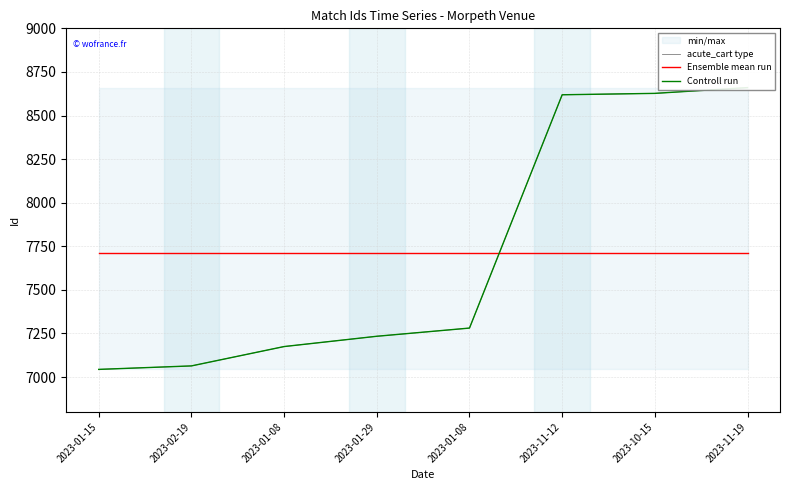

Reading left to right, extract all data points from this chart.

acute_cart type: 7044	7064	7175	7234	7281	8619	8627	8660
Ensemble mean run: 7713	7713	7713	7713	7713	7713	7713	7713
Controll run: 7044	7064	7175	7234	7281	8619	8627	8660